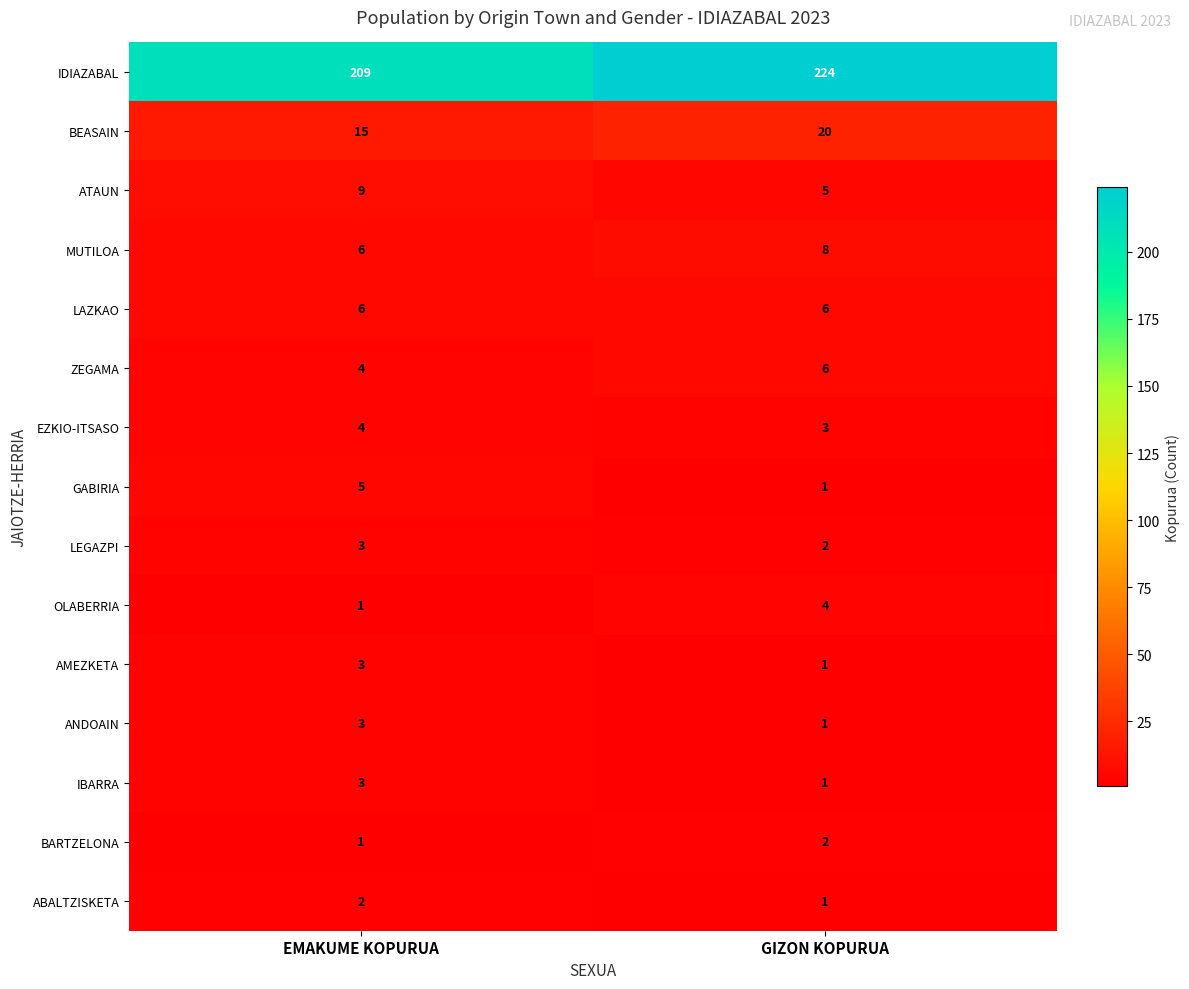

Rank the categories by LEGAZPI value from lowest to highest.

GIZON KOPURUA, EMAKUME KOPURUA